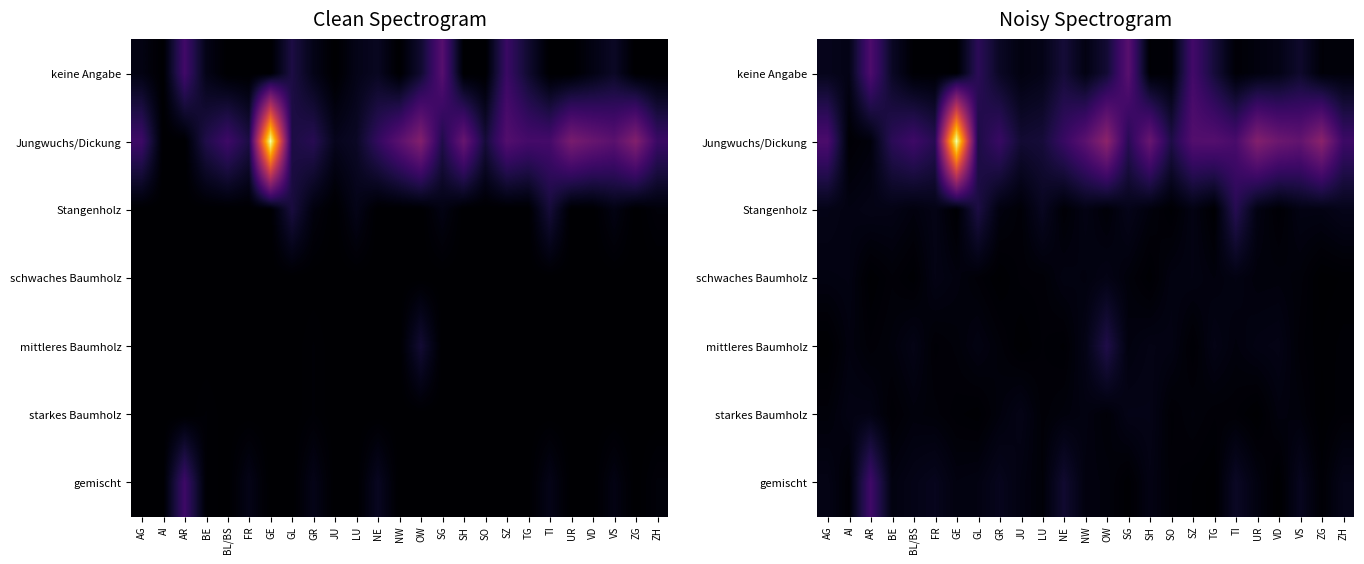

What is the sum of the Jungwuchs/Dickung values at FR and TI?

4.3